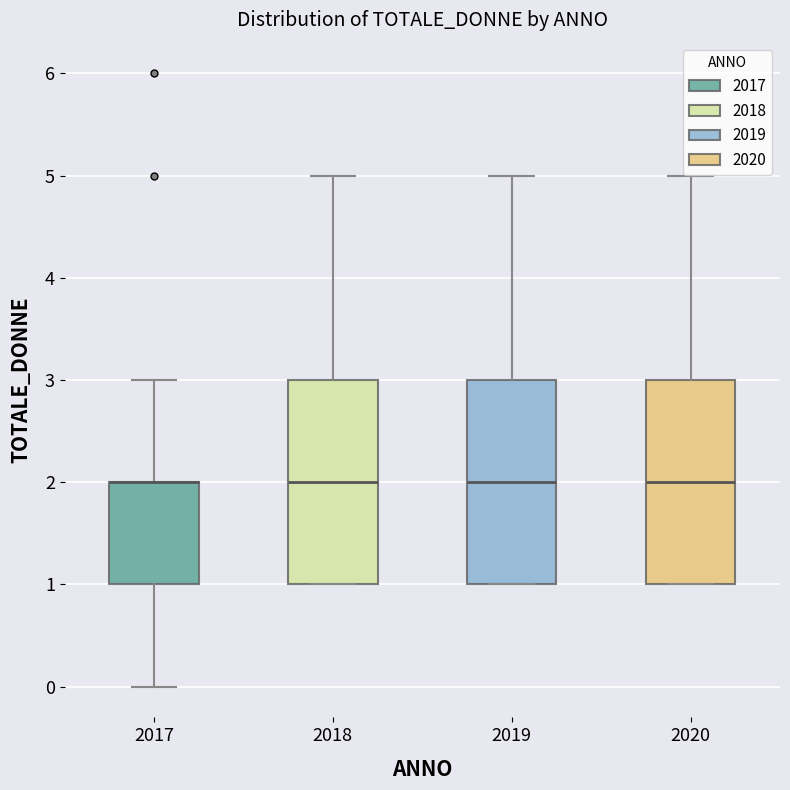

Where is the lower edge of the box at x = 2019 on the y-axis? The values are not printed on the chart, so give them approximately, as read against the axis.

1